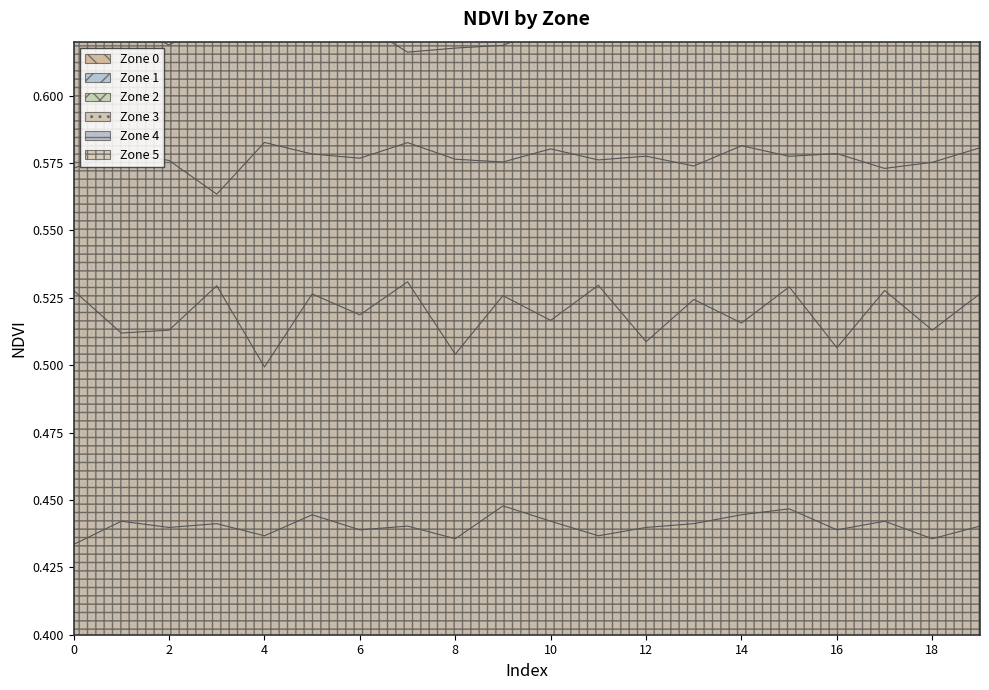

What is the total value across all series at 4?

2.8